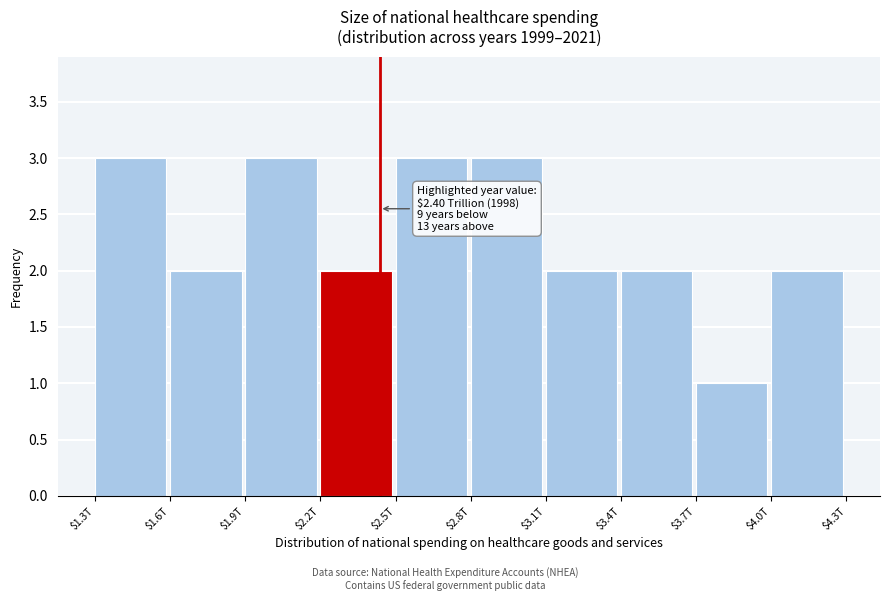

Reading left to right, transcribe all the data shown in this chart.

3	2	3	2	3	3	2	2	1	2